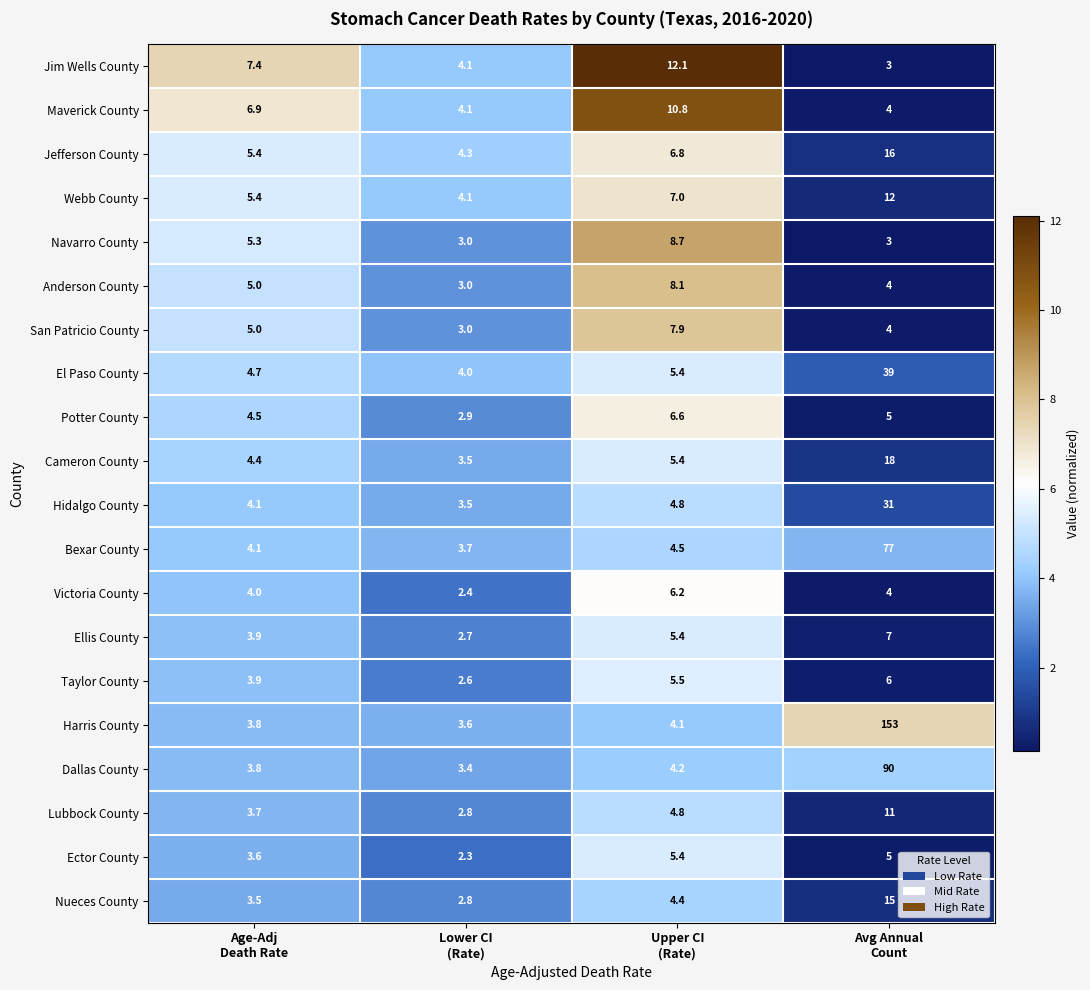

What is the total value across all series at Lower CI
(Rate)?

65.8